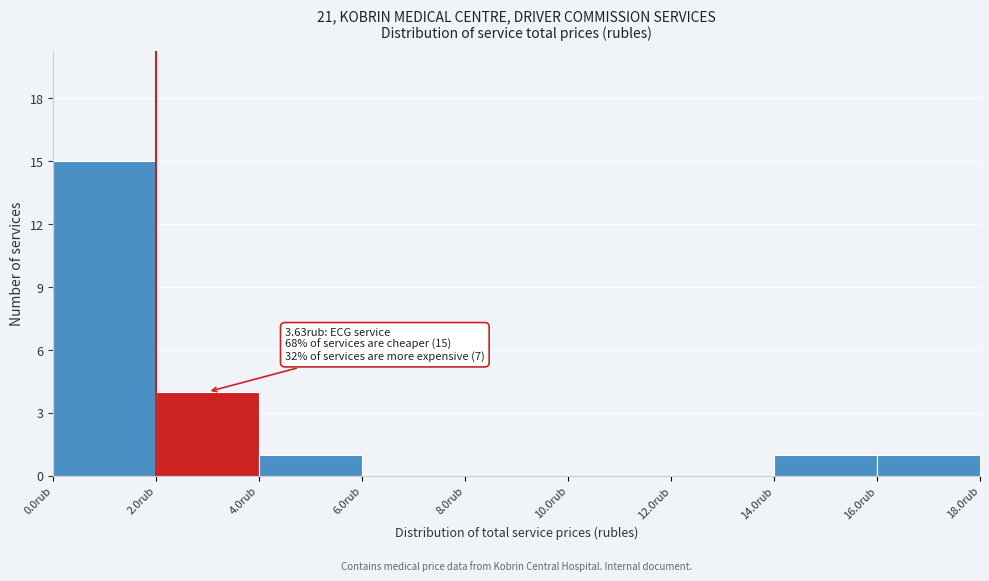

Which range on the x-axis has the tallest bar?

0 to 2